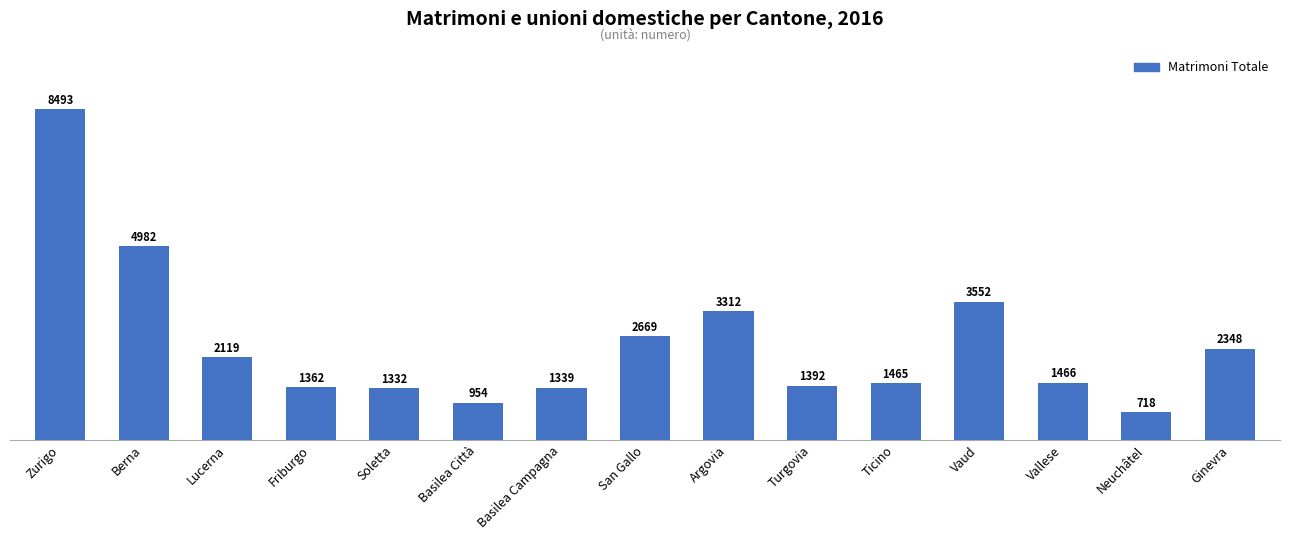

Which has a higher value, Basilea Campagna or Argovia?

Argovia